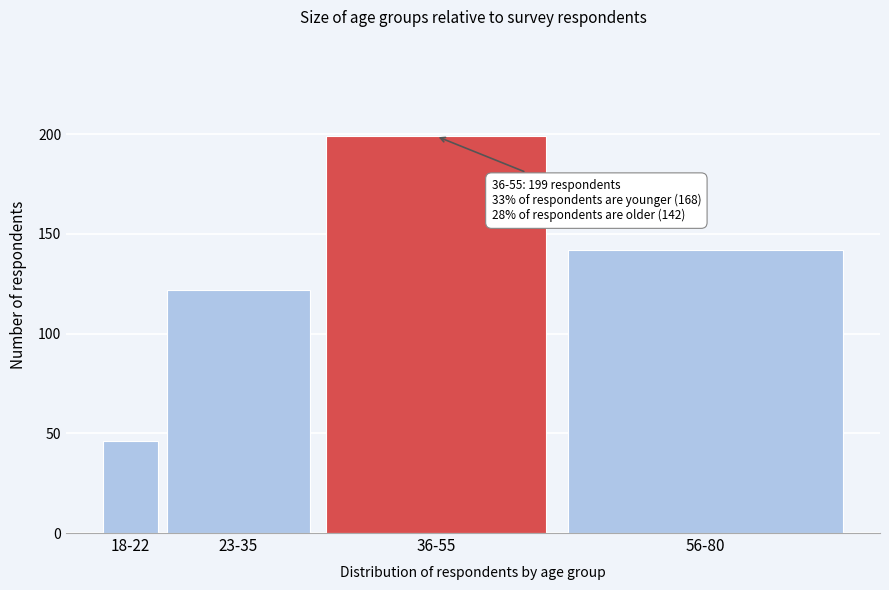

Reading left to right, list all the values displayed in this chart.

46	122	199	142